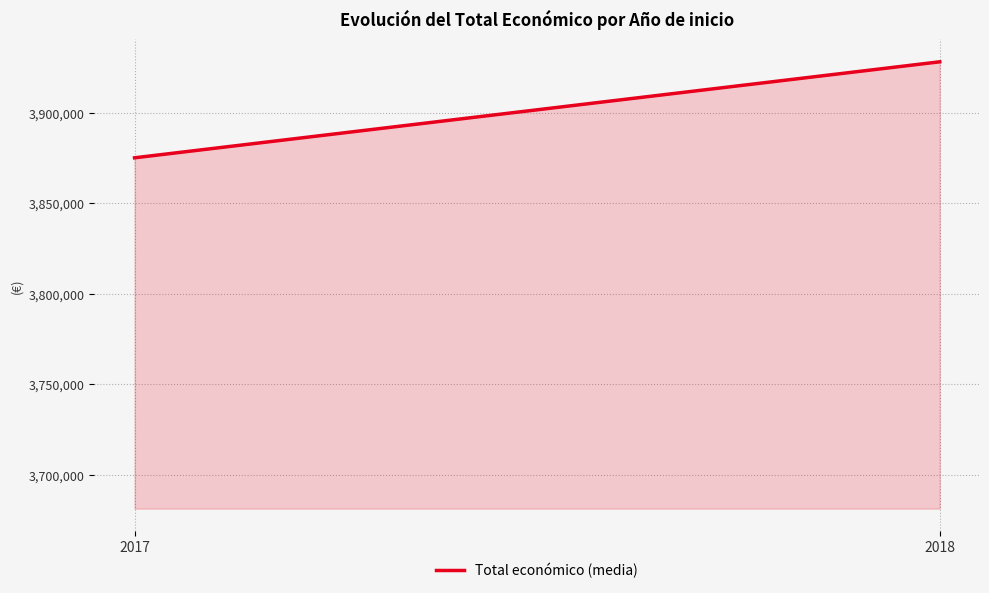

Rank the categories by value from highest to lowest.

2018, 2017